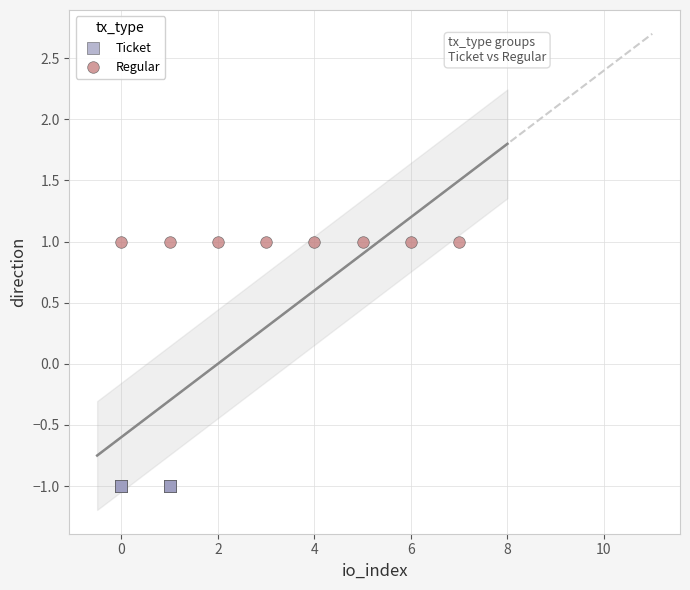

Which series reaches the minimum Y coordinate?

Ticket